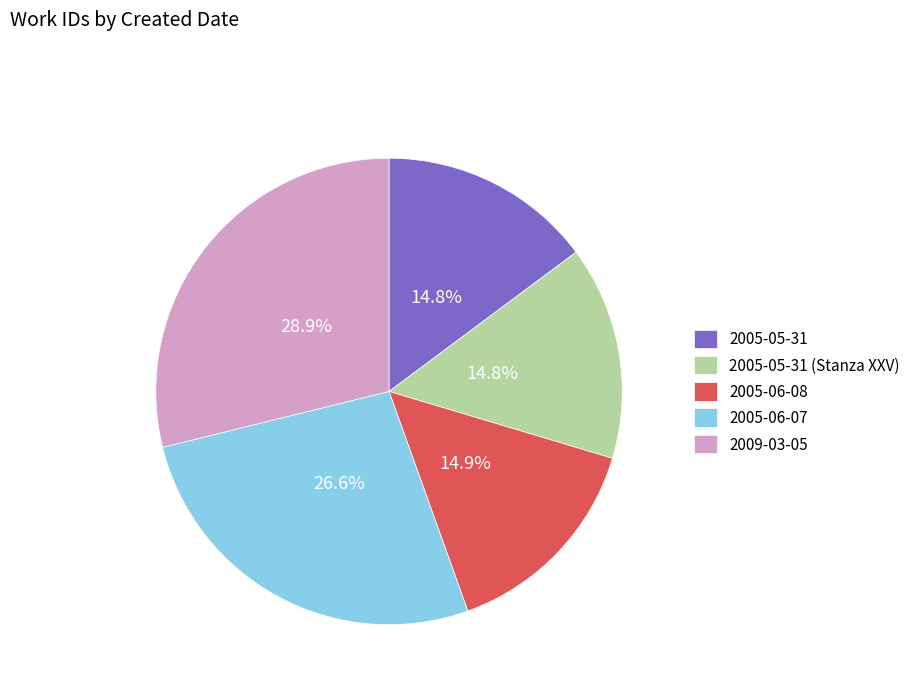

Which slice is the largest?

2009-03-05